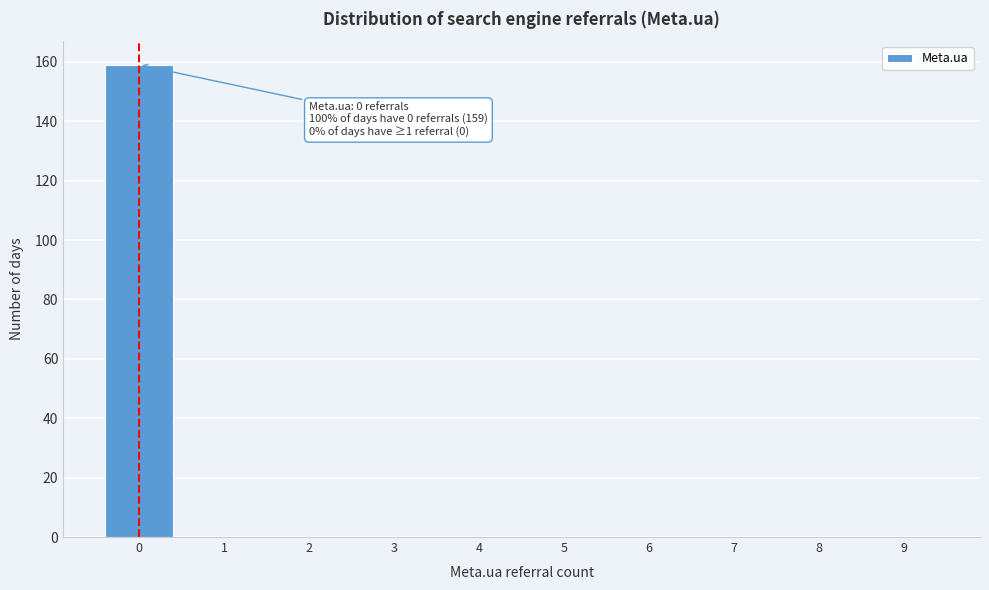

Reading left to right, transcribe all the data shown in this chart.

0=159	1=0	2=0	3=0	4=0	5=0	6=0	7=0	8=0	9=0